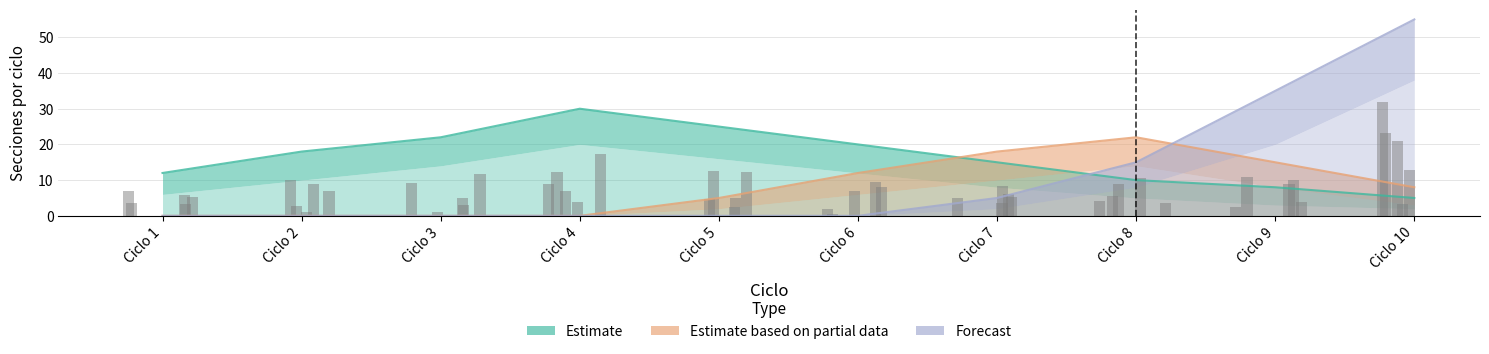

Between Ciclo 5 and Ciclo 7, which series saw the biggest shift?

Estimate based on partial data